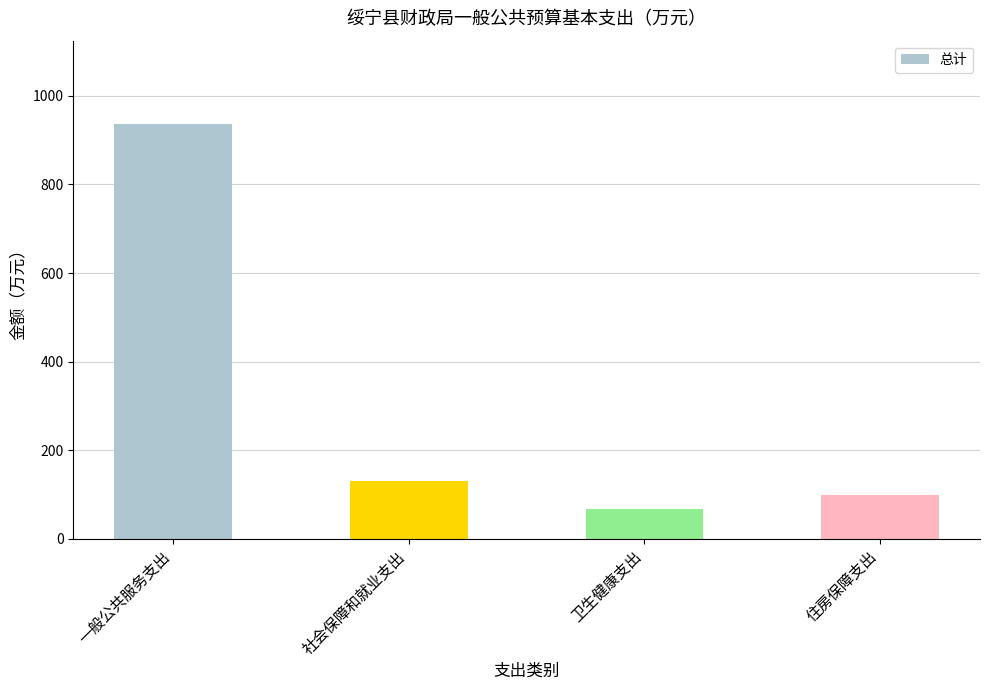

At which label is the value closest to 502?

社会保障和就业支出